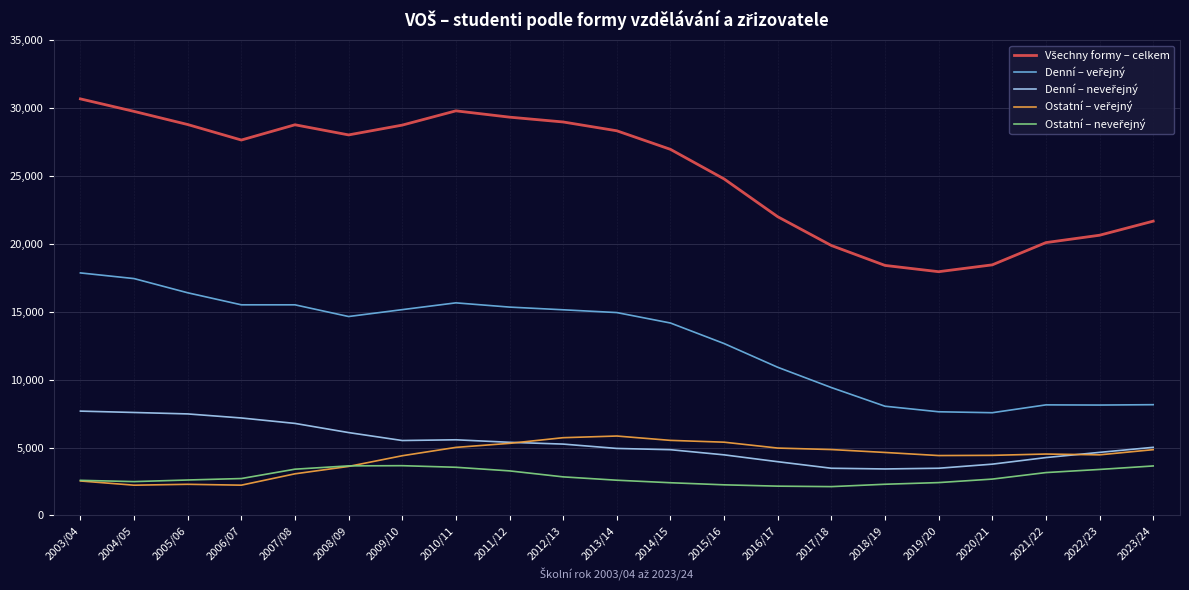

What is the smallest value displayed?

2126